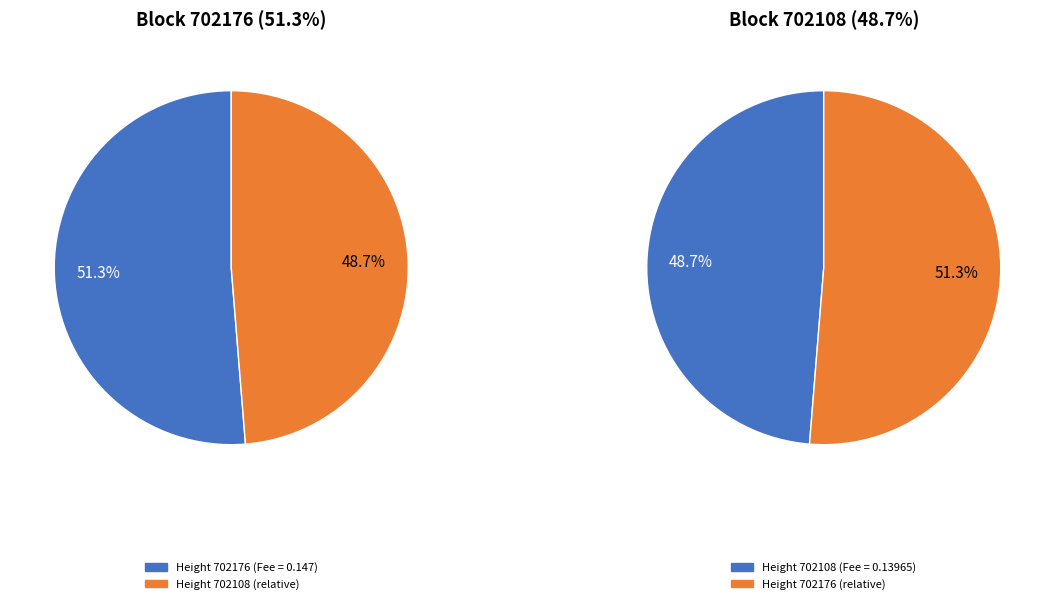

Which slice is the smallest?

702108